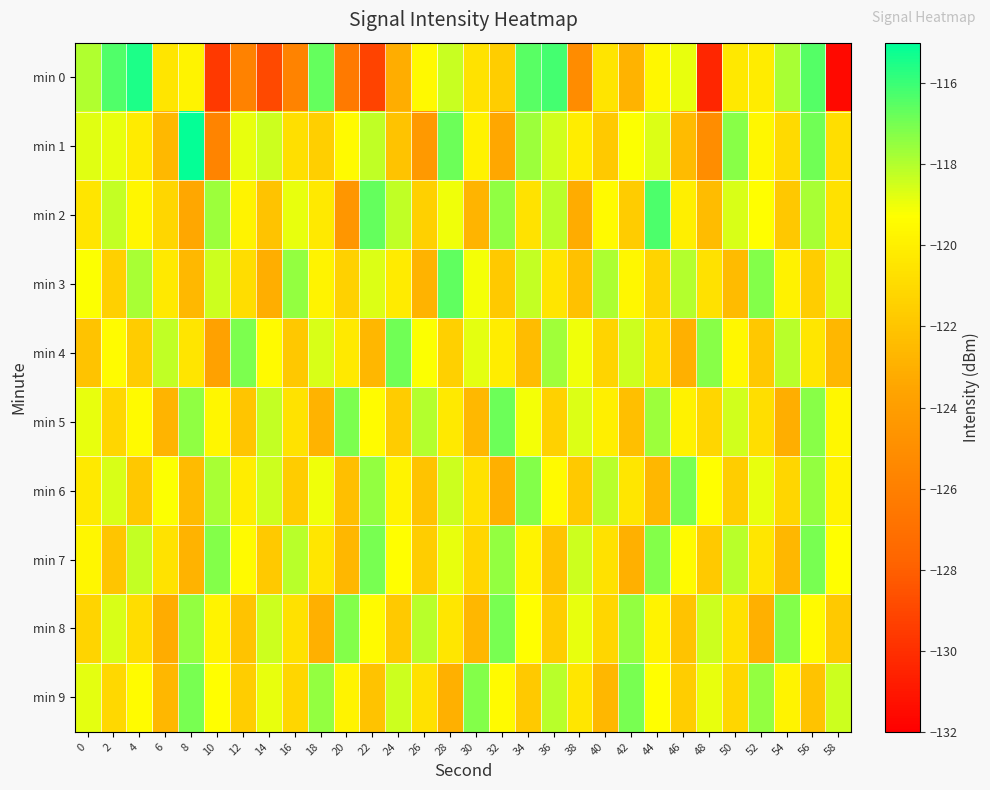

Rank the series at 48 from lowest to highest value.

min 0, min 1, min 2, min 7, min 5, min 3, min 6, min 9, min 8, min 4